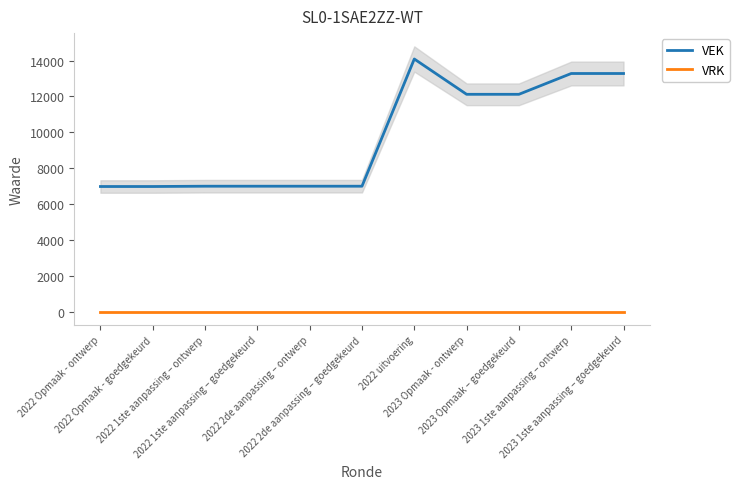

What is the sum of the VEK values at 2022 1ste aanpassing – goedgekeurd and 2022 2de aanpassing – ontwerp?

13988